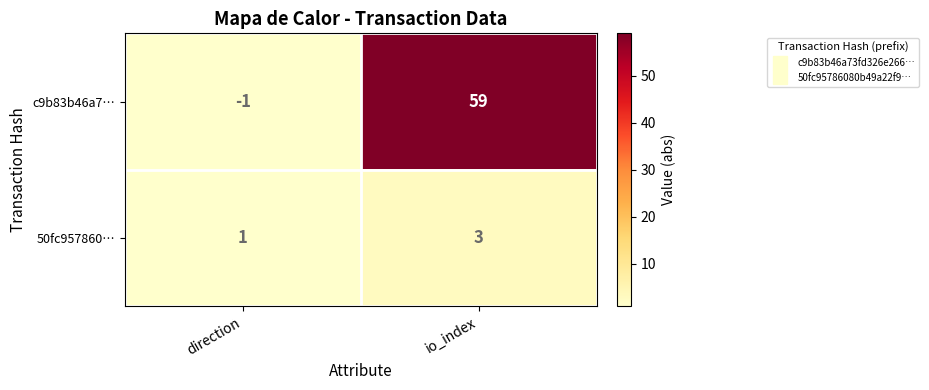

How many categories are shown in the chart?

2